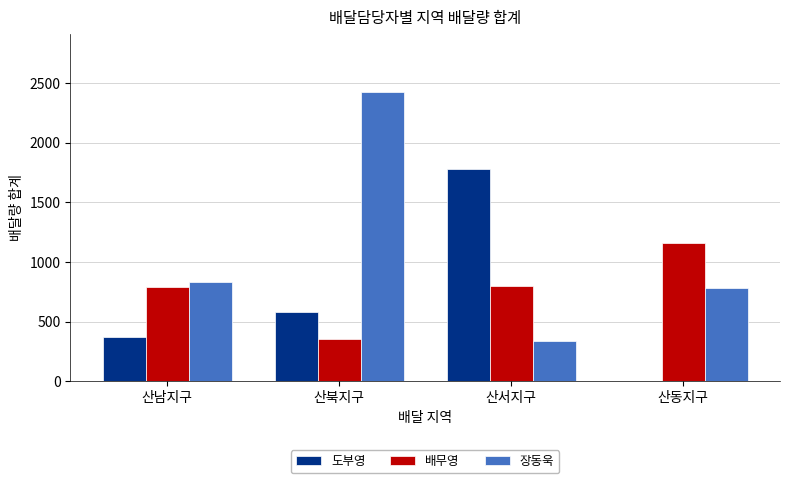

What is the difference between the 장동욱 values at 산서지구 and 산남지구?

495